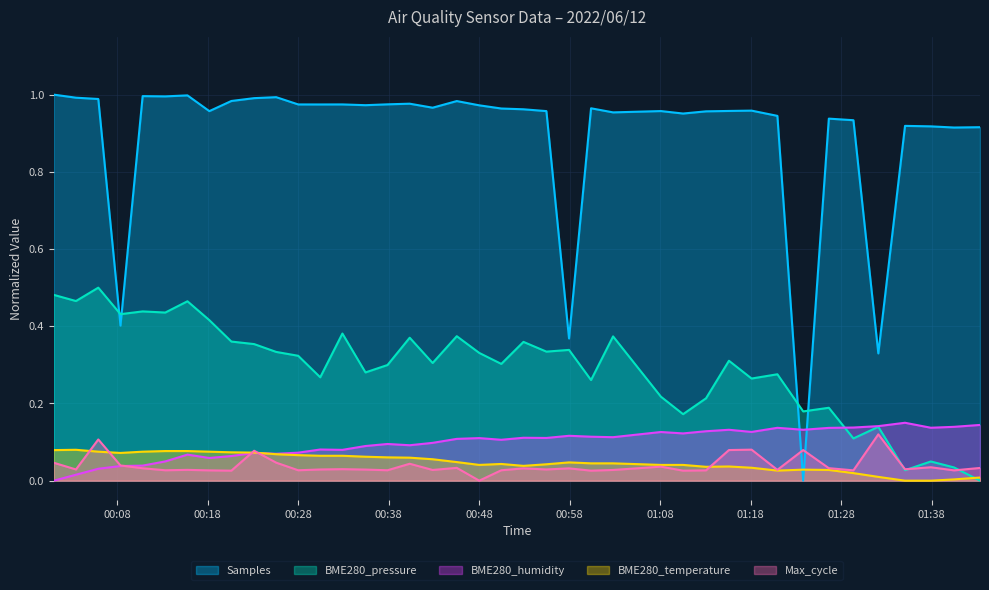

Which series has the largest range (max minus min)?

Samples